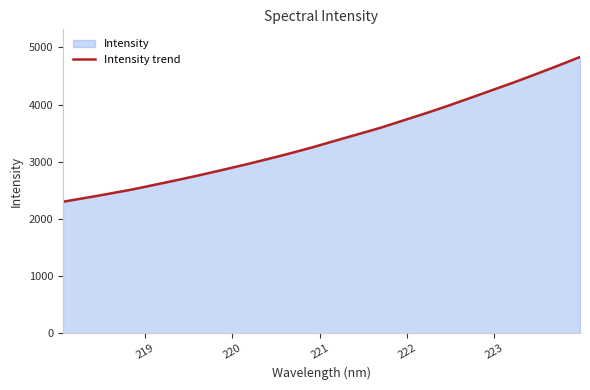

What is the difference between the maximum and minimum values?

2530.3